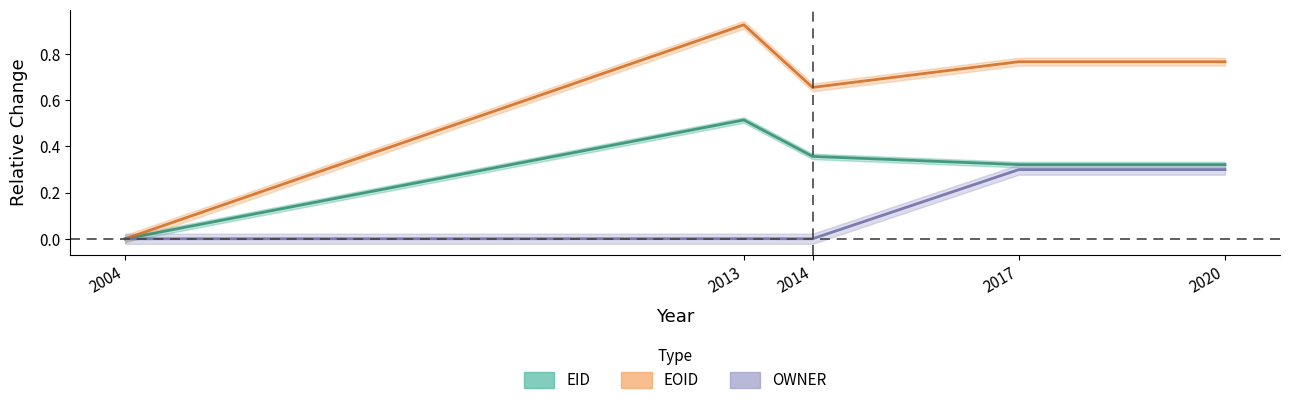

True or false: EID has more than 1 interior local peaks.

False